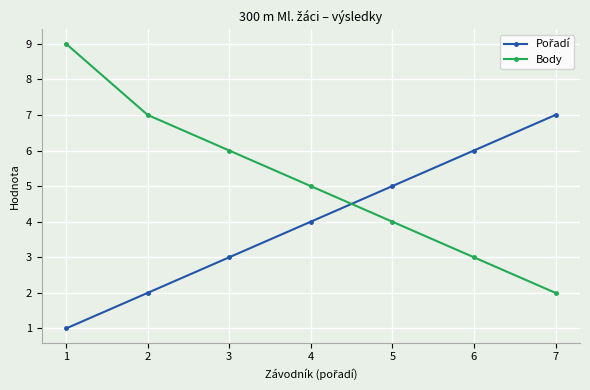

Rank the categories by Body value from lowest to highest.

7, 6, 5, 4, 3, 2, 1